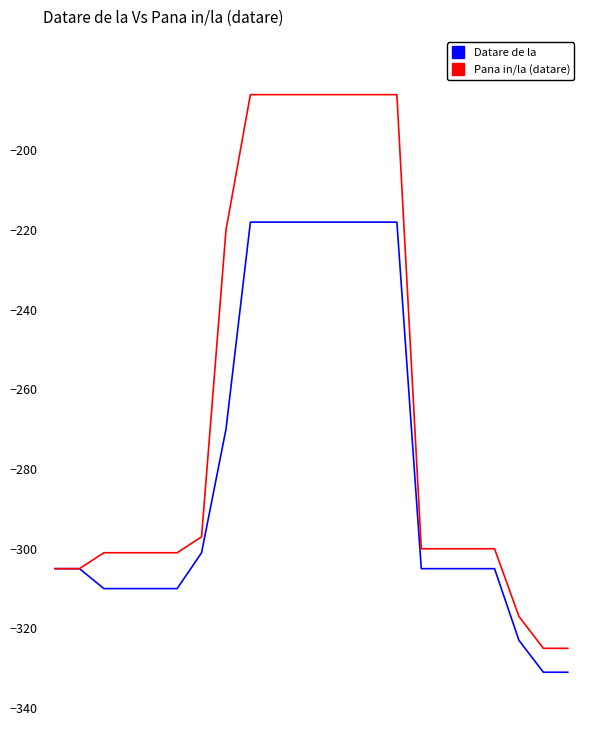

Is this an area chart (filled region under the line)?

No